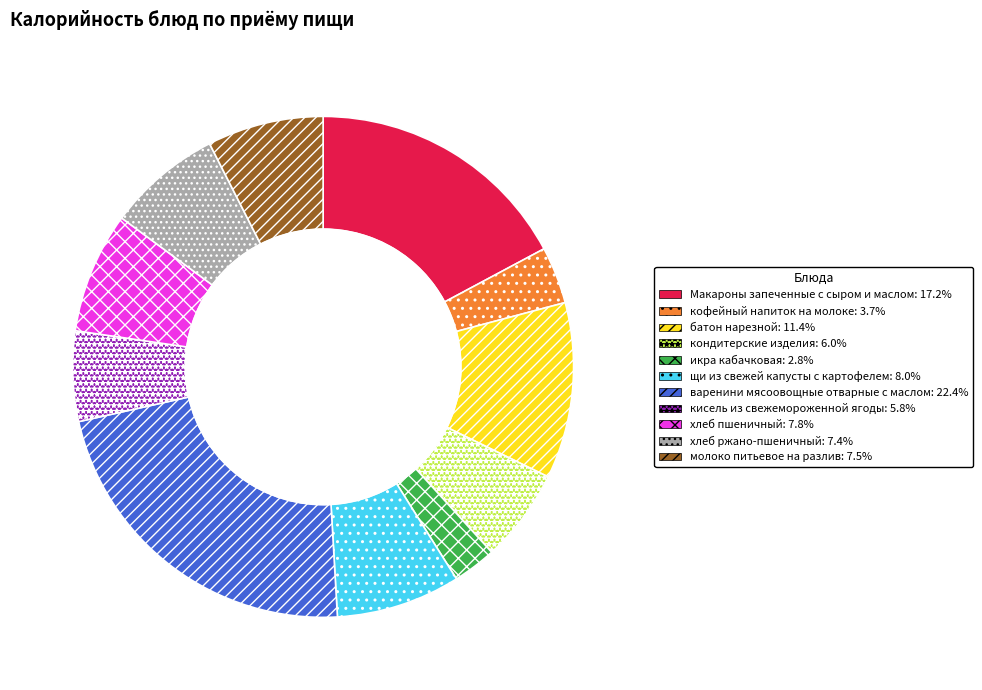

How many slices are in this pie chart?

11